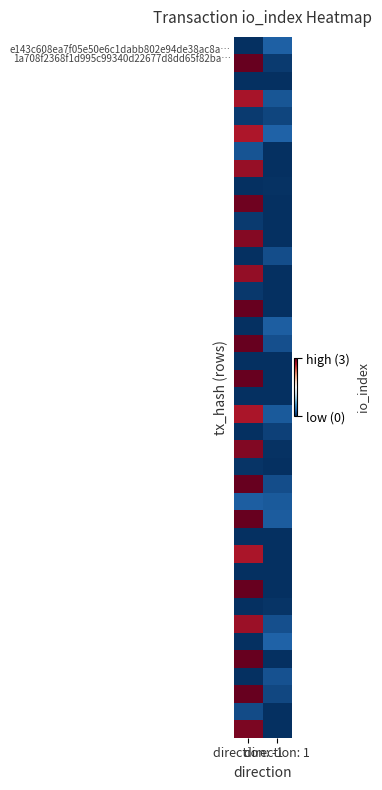

What is the greatest value displayed?

3.0